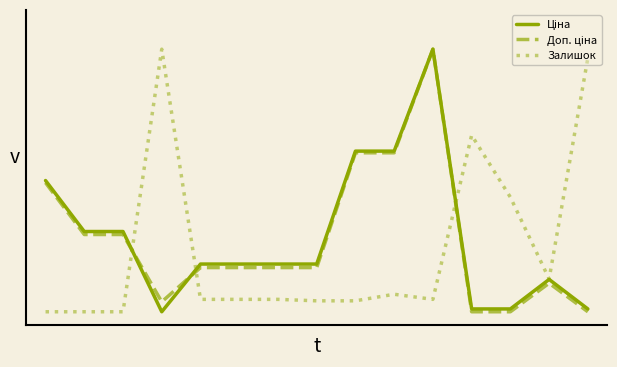

Where is the first local maximum for Залишок?

3